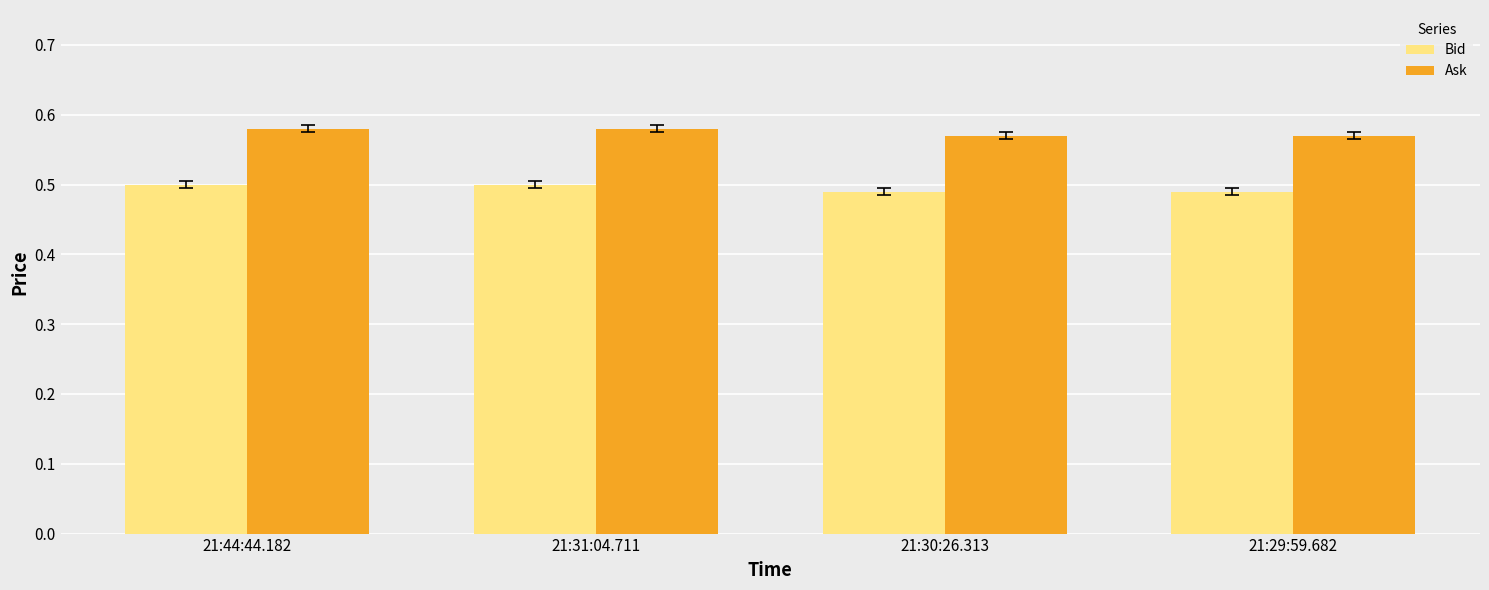

What is the total value across all series at 21:31:04.711?

1.1